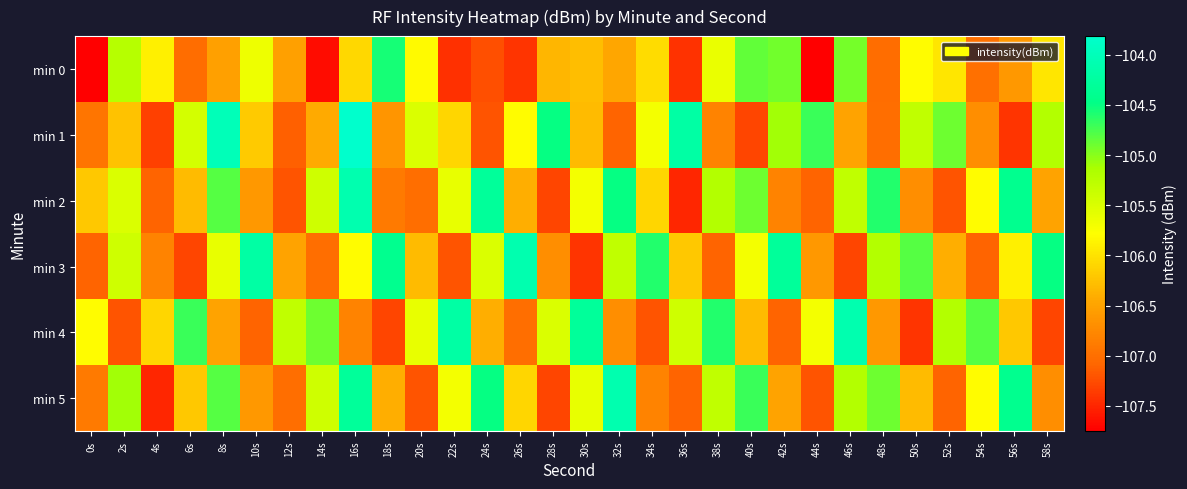

What is the total value across all series at 52s?

-636.8